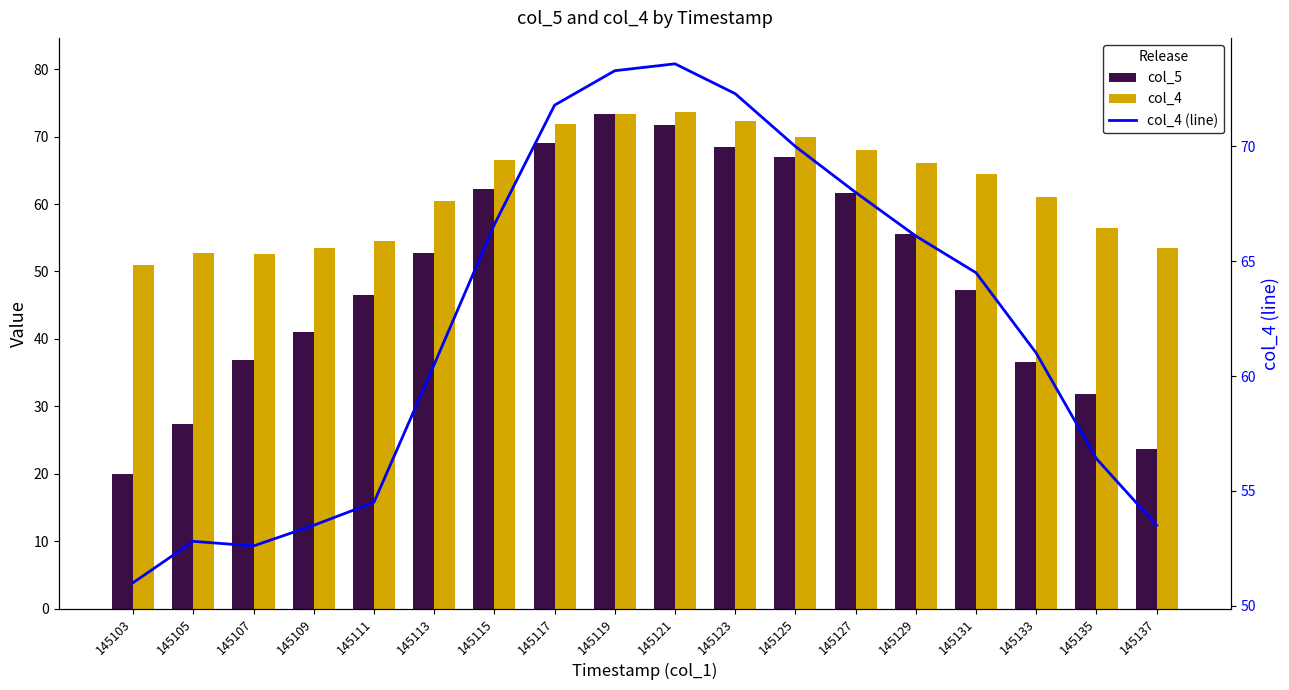

What is the total value across all series at 145127?

197.6